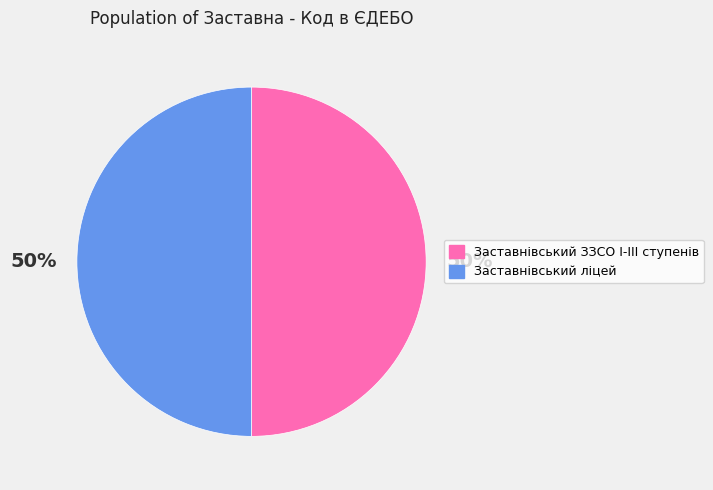

Is the sum of Заставнівський ліцей and Заставнівський ЗЗСО І-ІІІ ступенів greater than half?

Yes